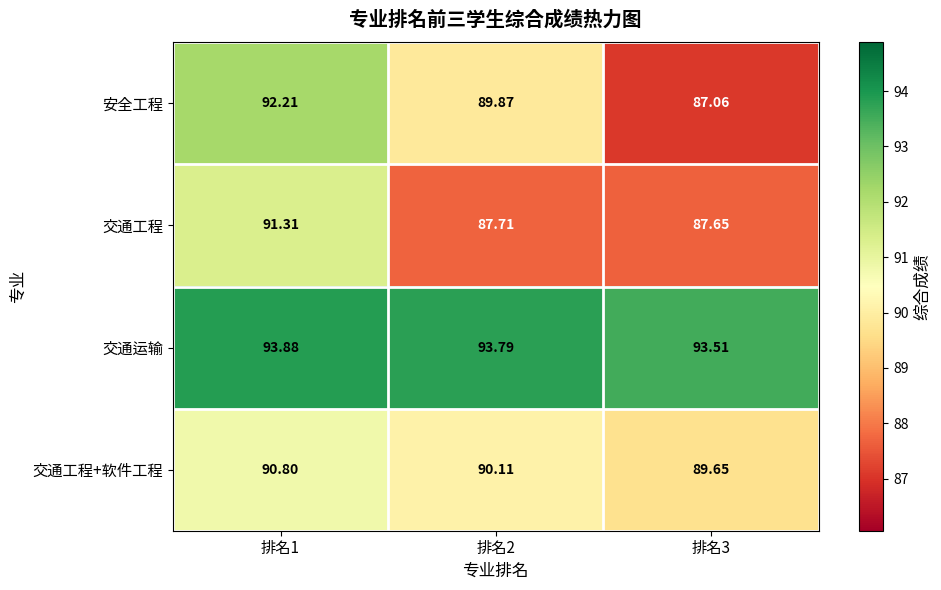

What is the difference between the highest and lowest values at 排名2?

6.1